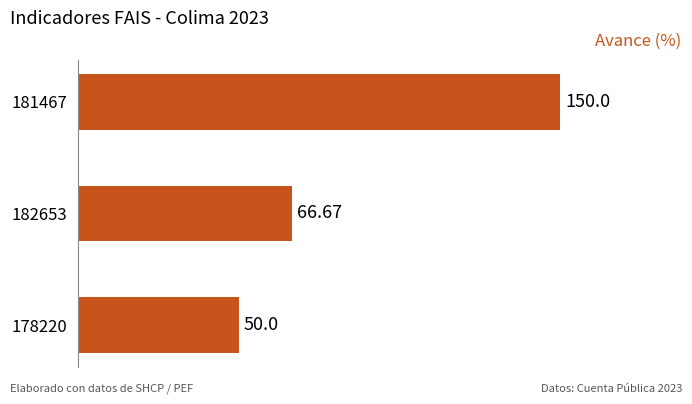

What is the average value?

88.9